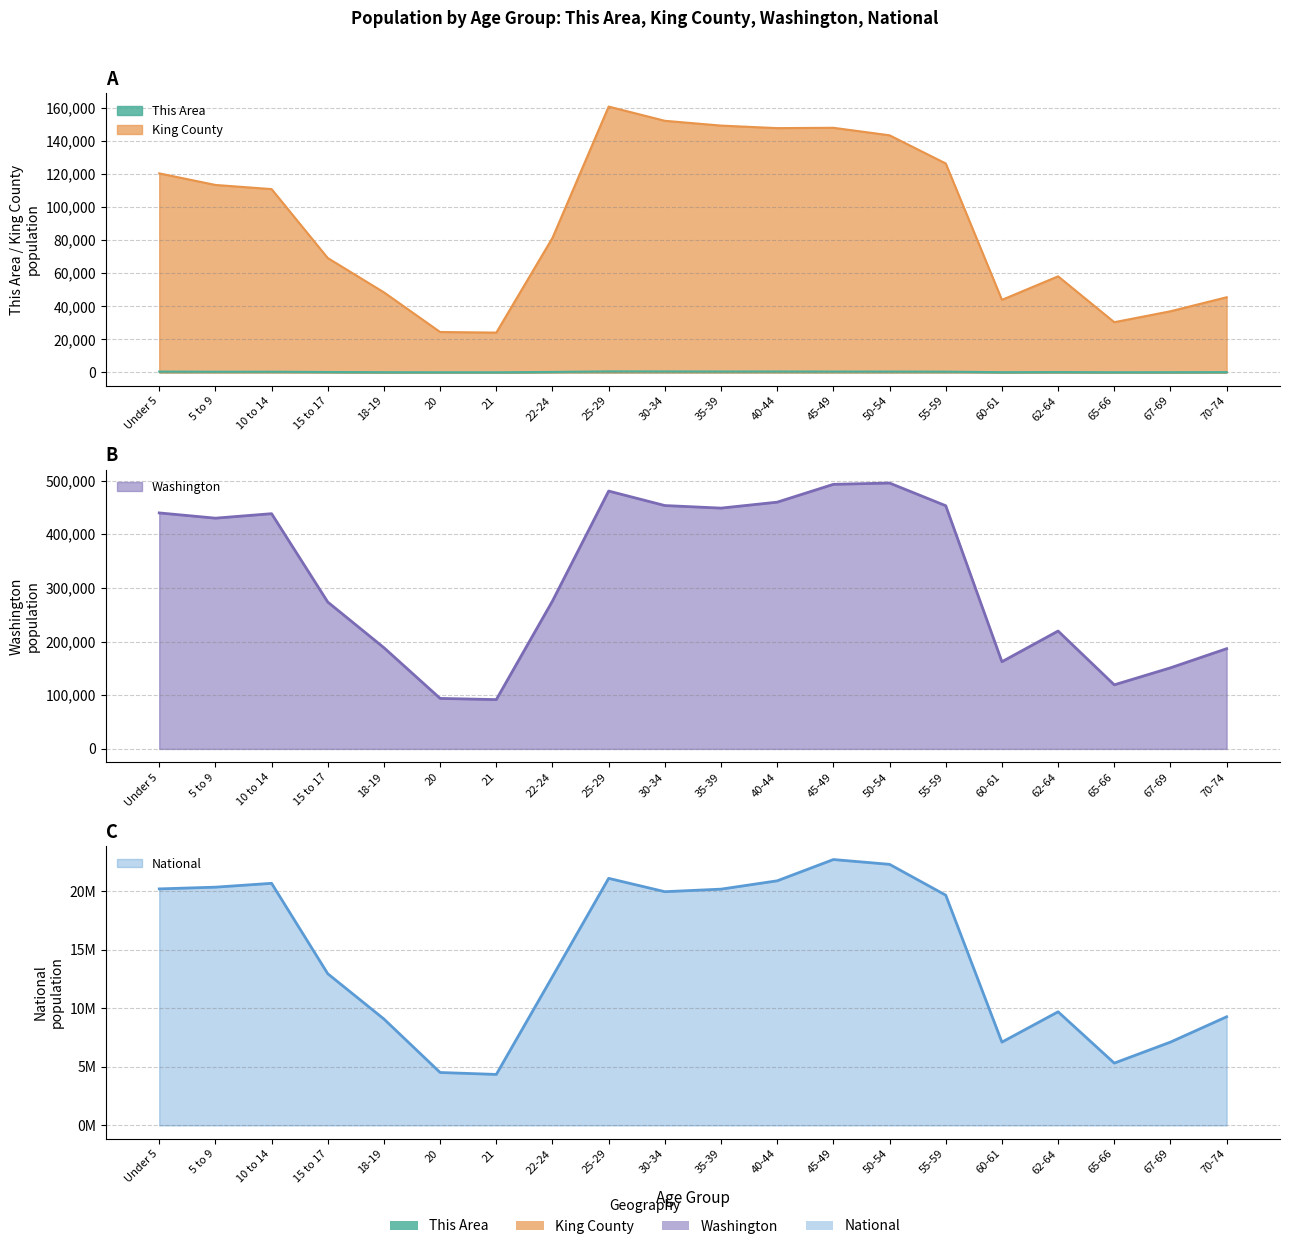

At which category does the chart reach its minimum across all series?

21